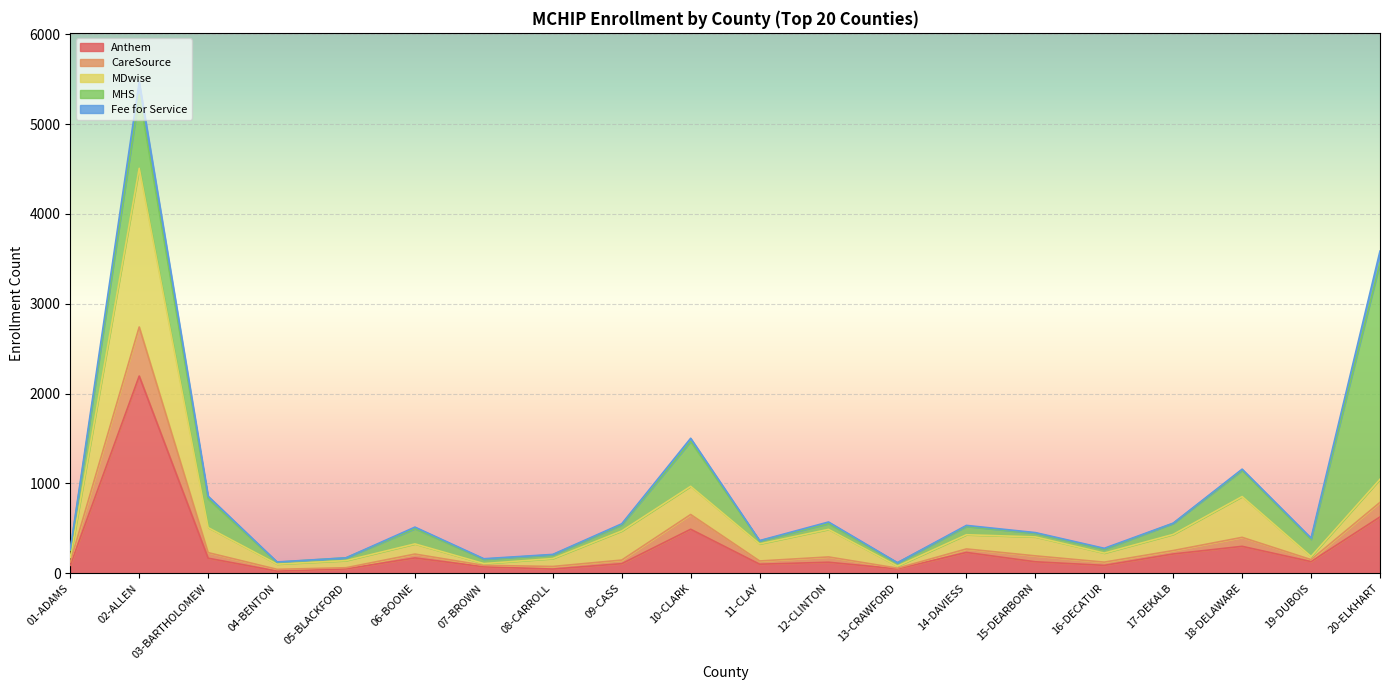

What is the difference between the maximum and second lowest values in the Anthem series?

2148